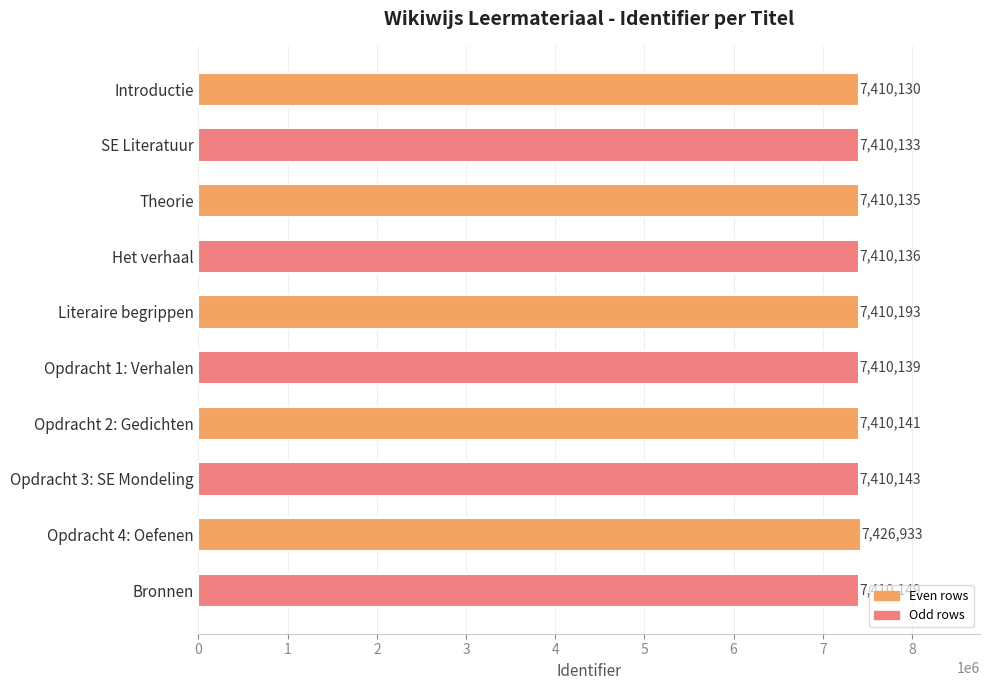

Which category has the highest value across all series?

Opdracht 4: Oefenen